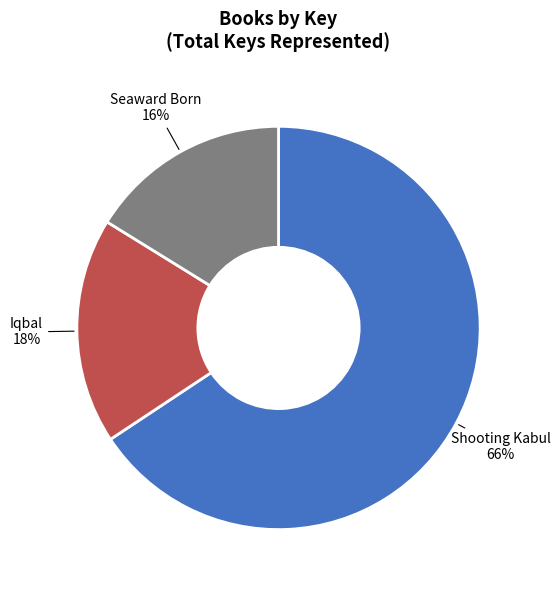

What percentage is the Iqbal slice, to the nearest percent?

18%